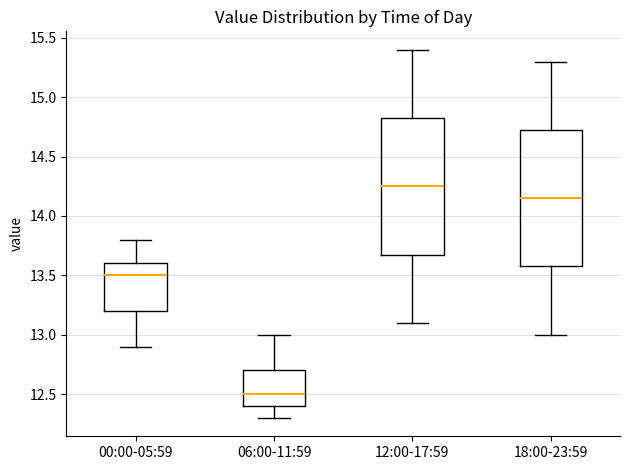

Which box has the lowest median line?

06:00-11:59